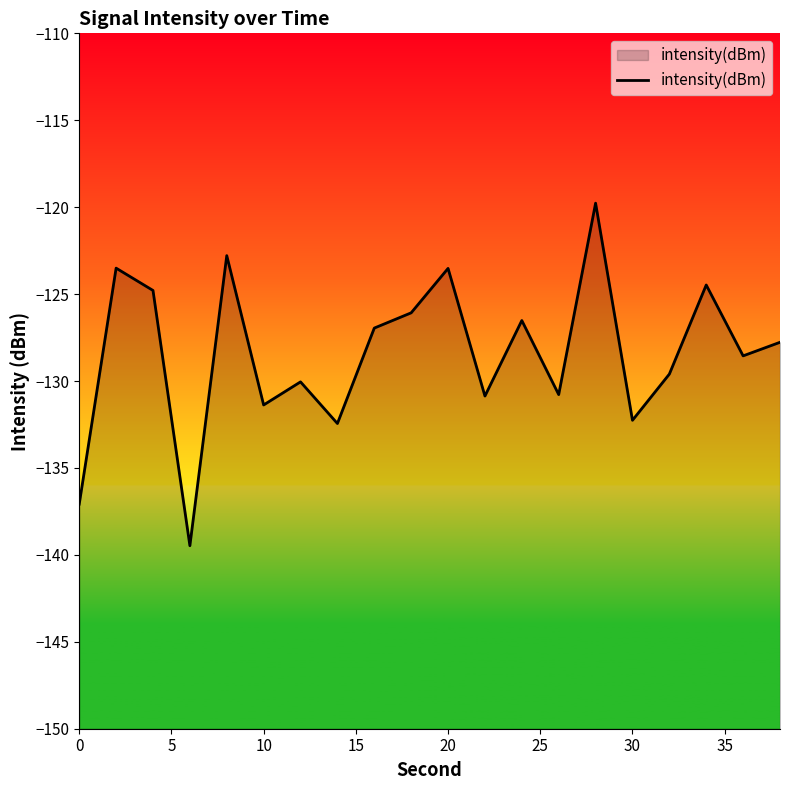

What is the sum of all values?

-2568.7